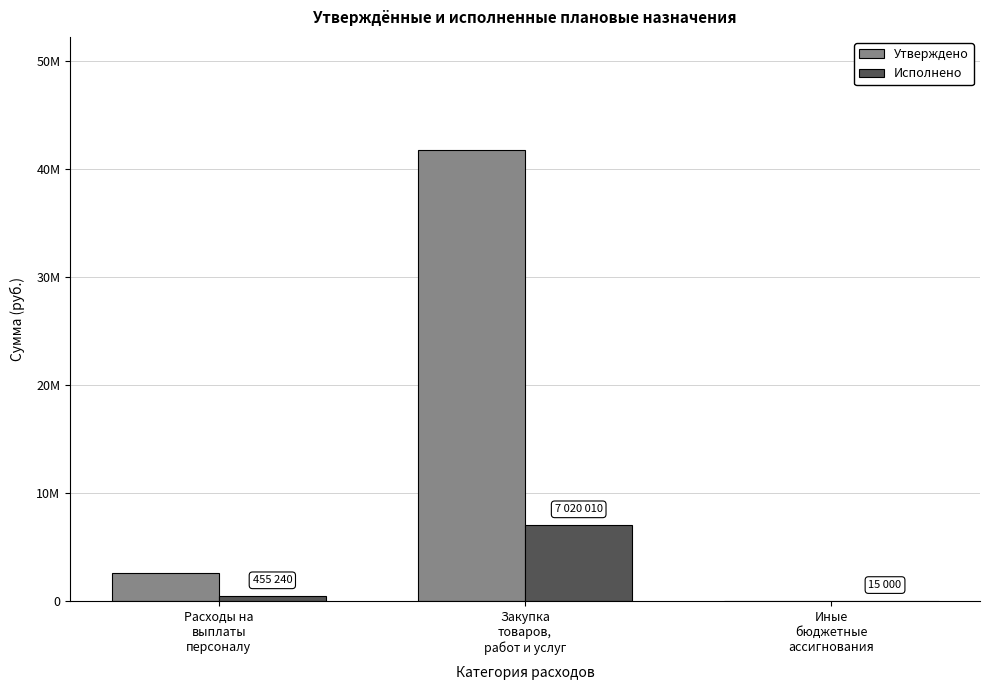

What is the difference between the Исполнено values at Закупка
товаров,
работ и услуг and Расходы на
выплаты
персоналу?

6564769.6